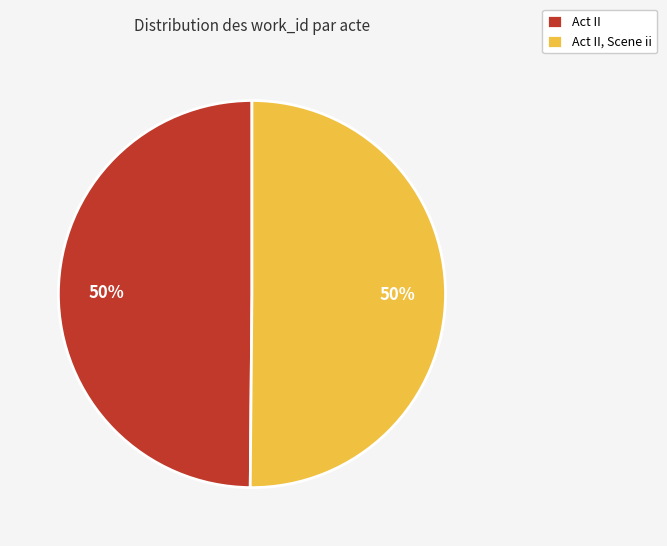

To the nearest percent, what is the average slice percentage?

50%